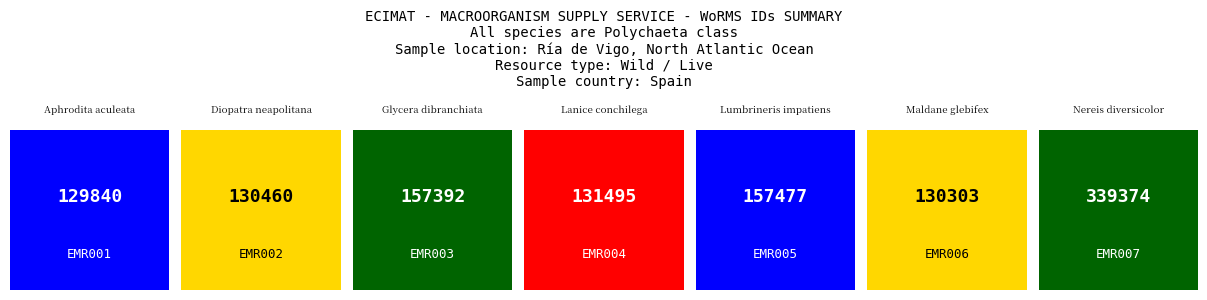

How many bars are there in total?

7